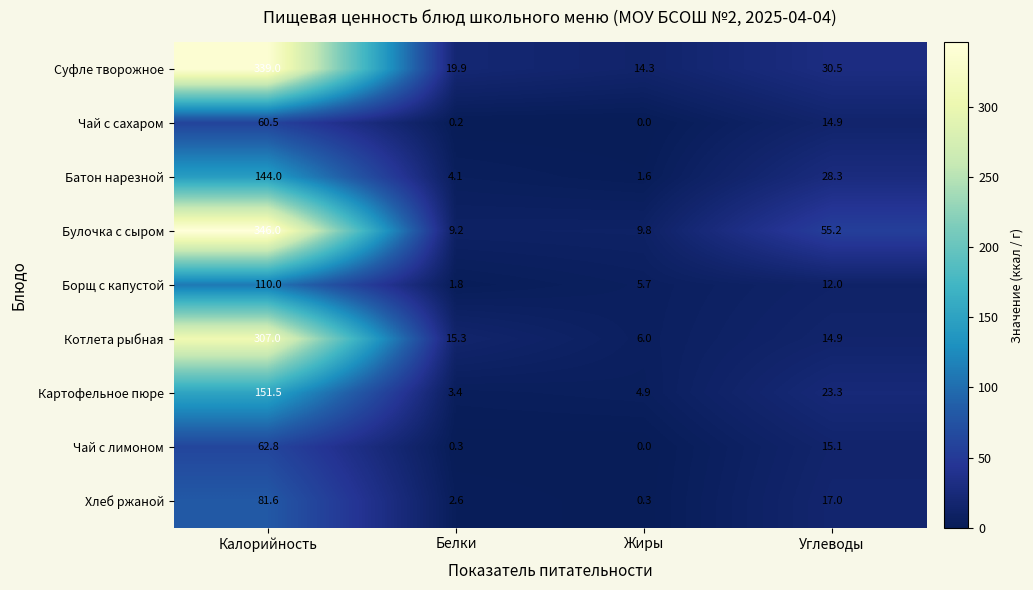

How many categories are shown in the chart?

4